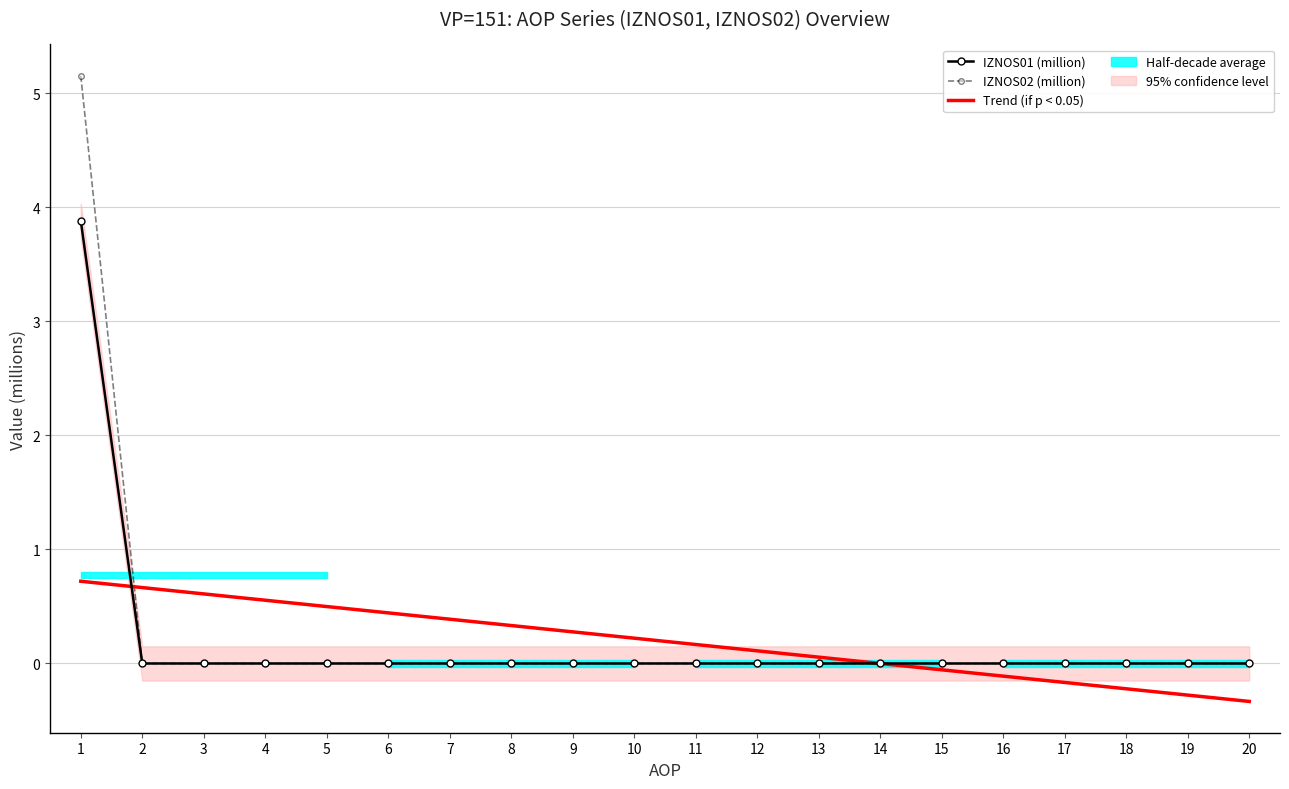

Rank the series by their maximum value, from lowest to highest.

Trend (if p < 0.05), IZNOS01 (million), IZNOS02 (million)